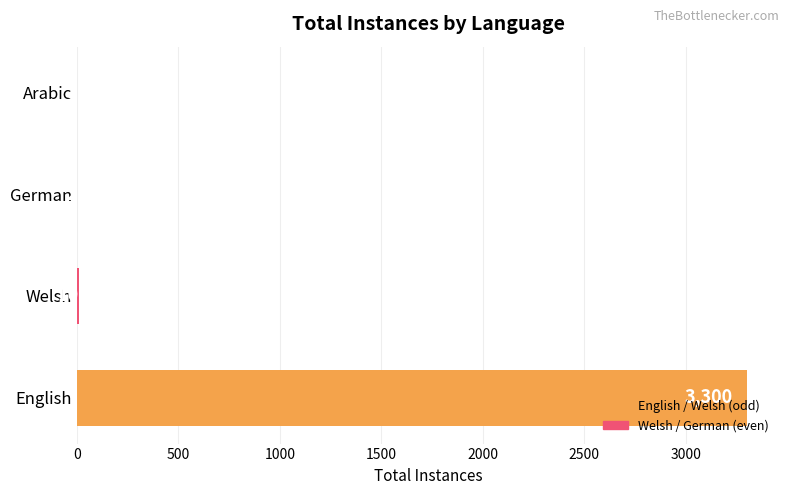

Is it true that the value at English is 1748?

False